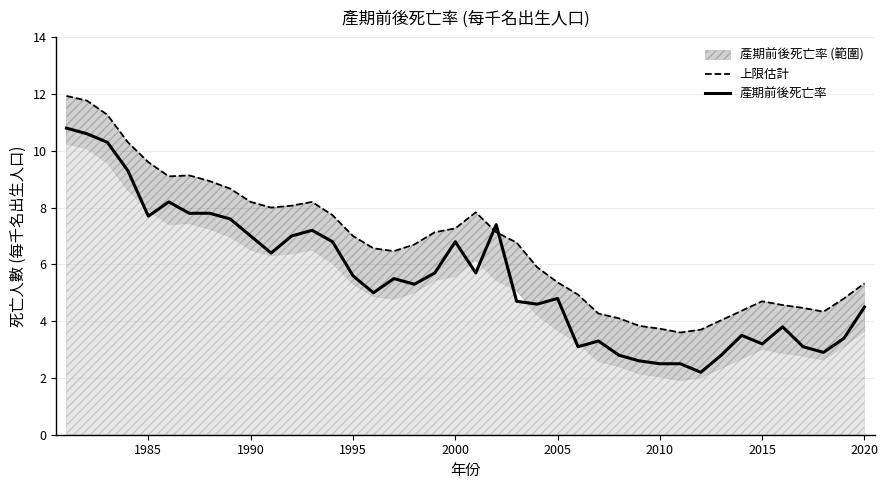

List the series in order of their peak value, lowest first.

產期前後死亡率, 上限估計